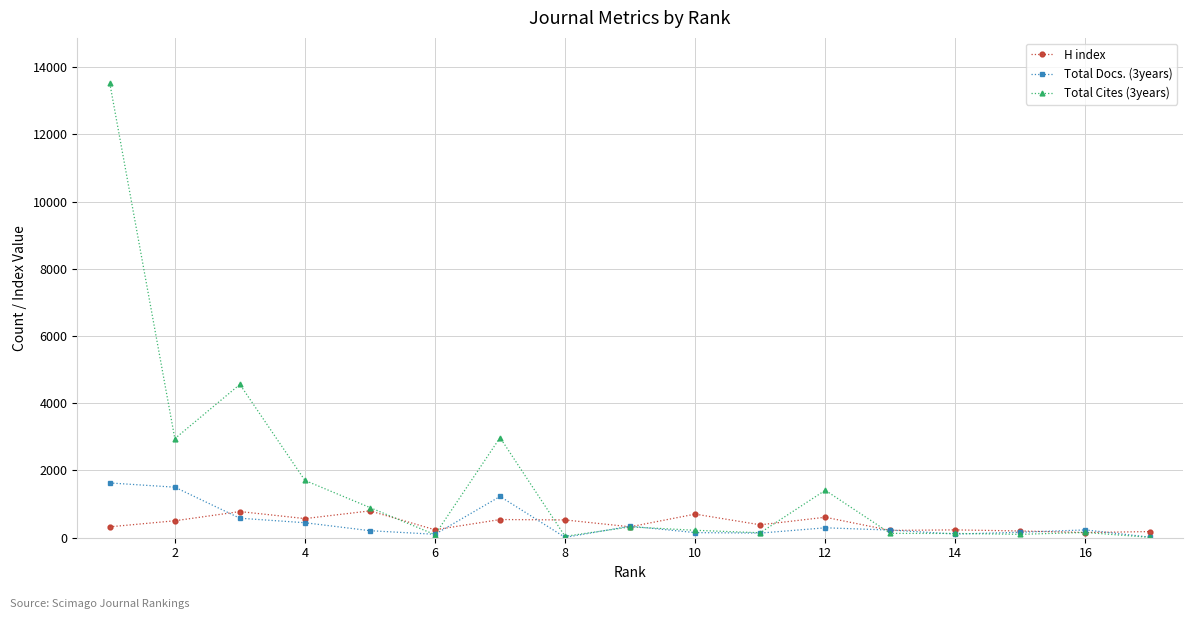

Which series has the largest range (max minus min)?

Total Cites (3years)